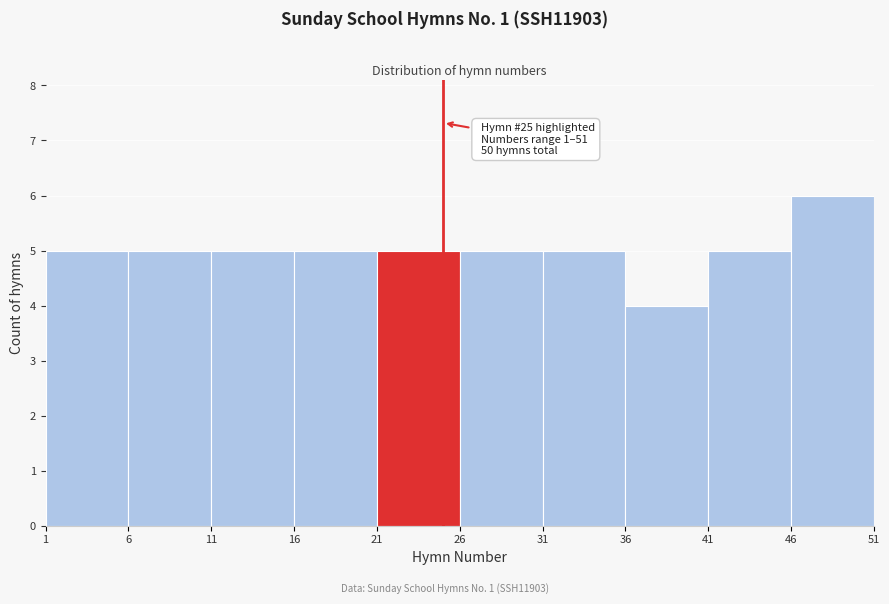

Over which range of the x-axis is the bar tallest?

46 to 51